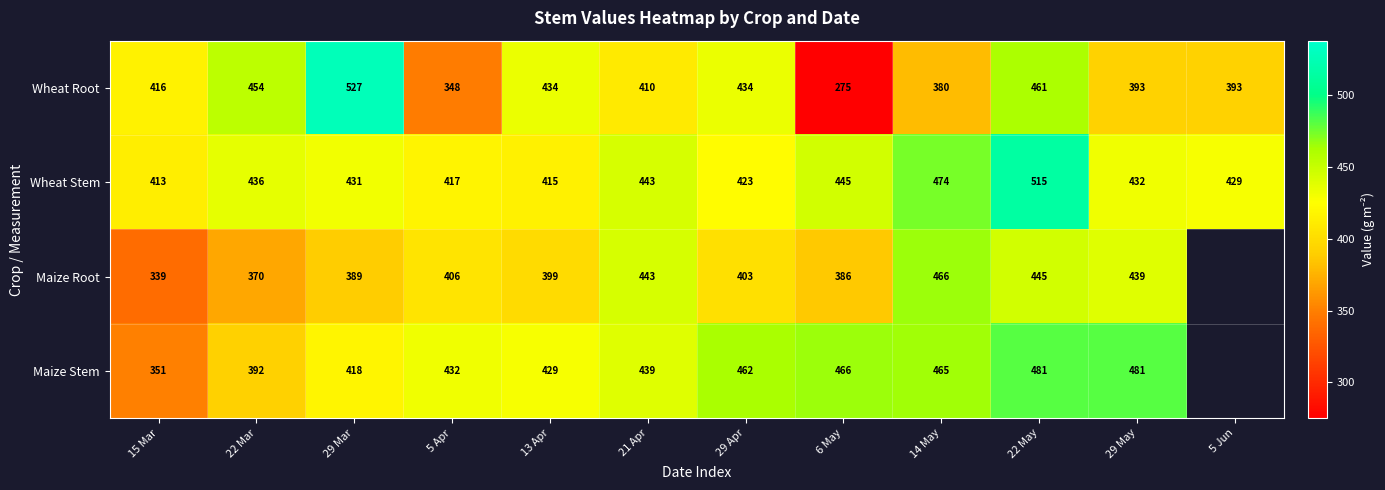

What is the average value of the Wheat Root series?

410